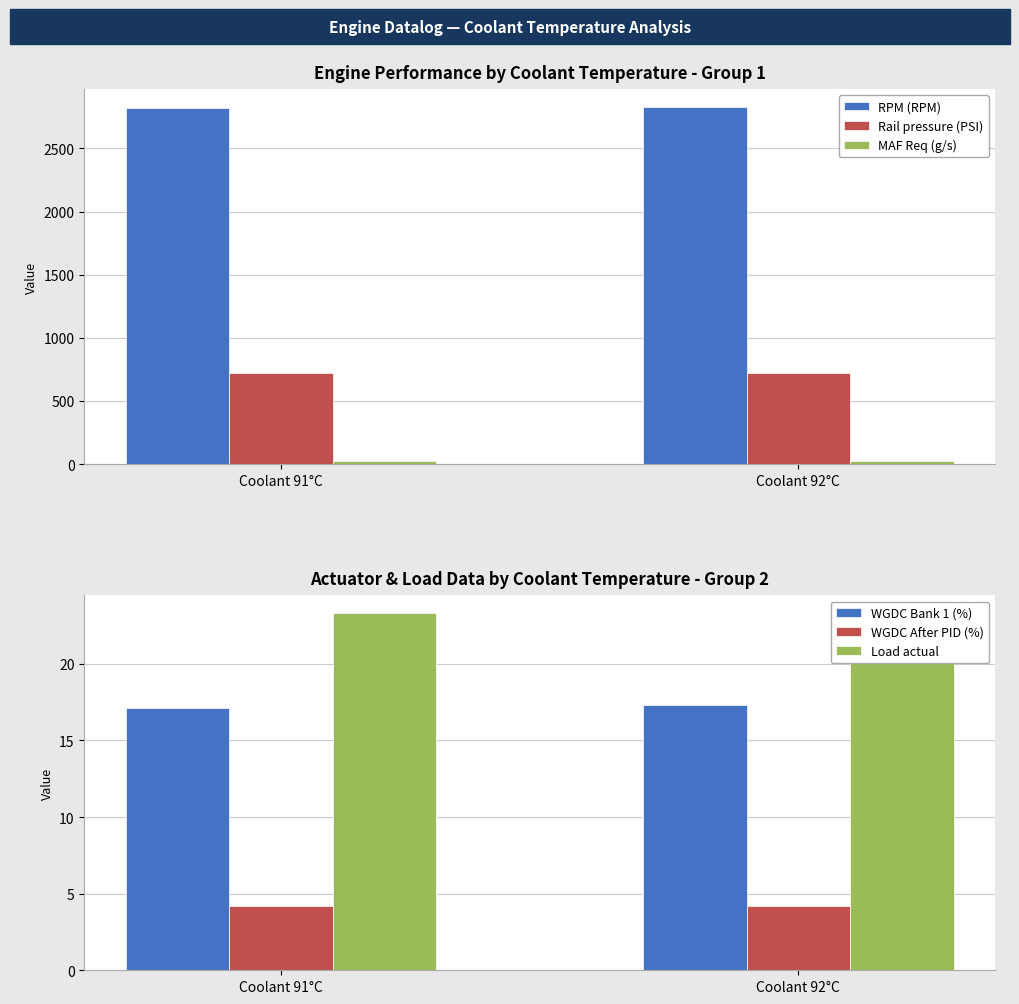

Which has a higher value, Coolant 91°C or Coolant 92°C?

Coolant 92°C